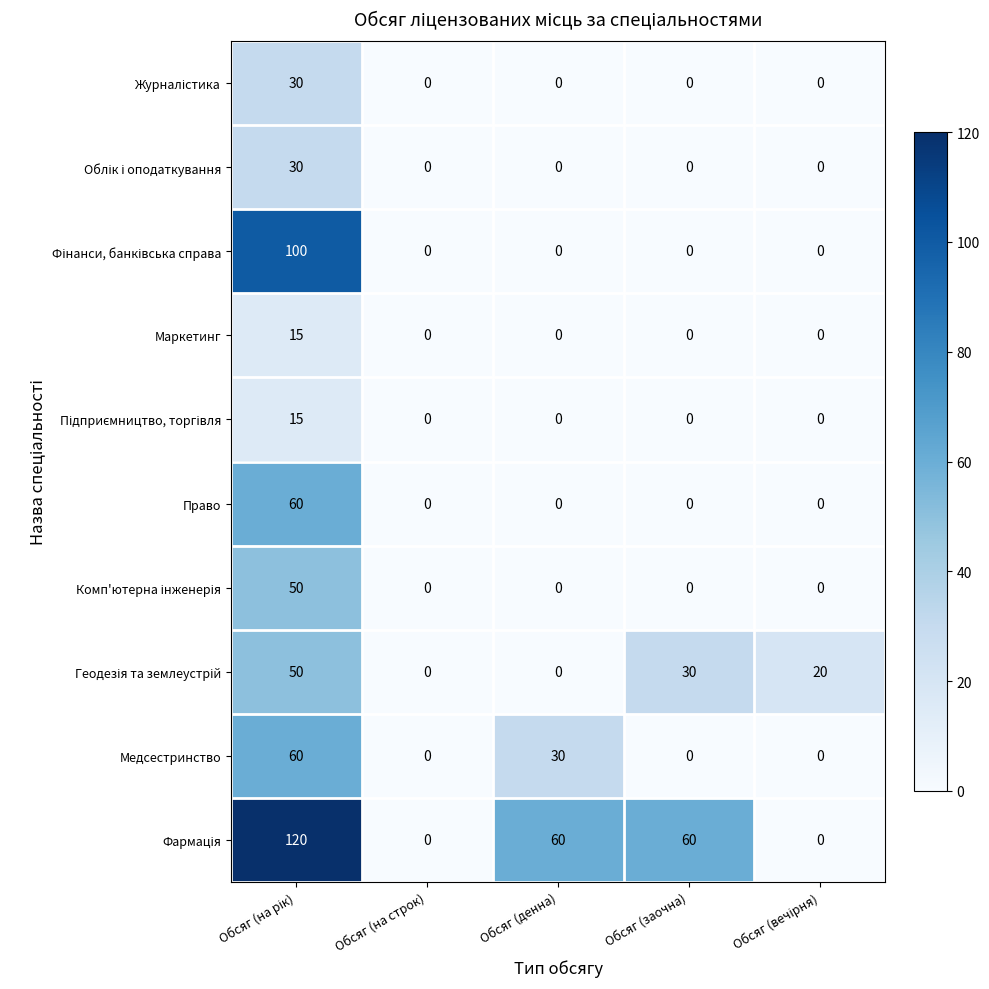

At how many categories does at least one series exceed 23?

3